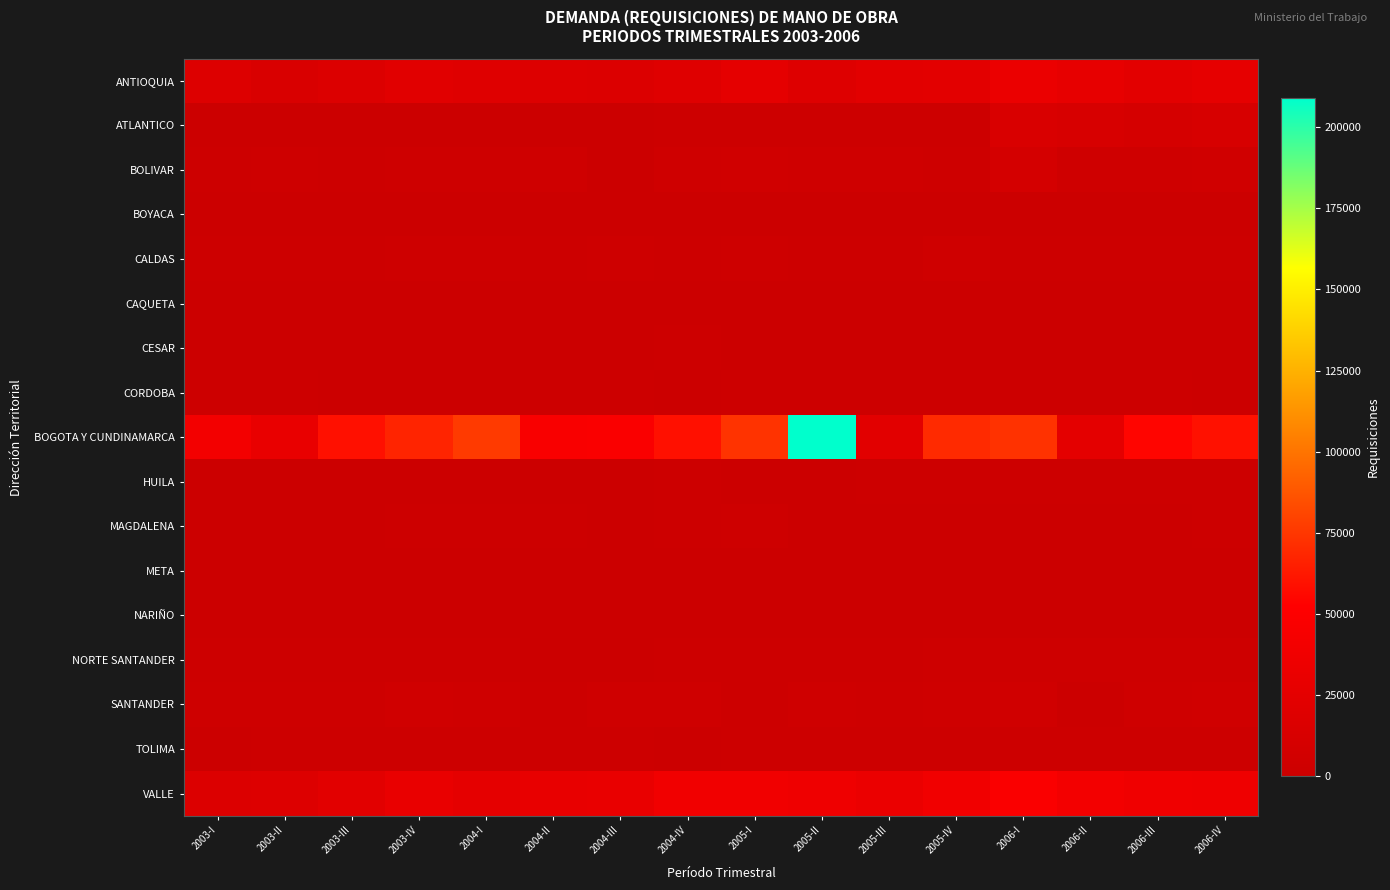

Which series has the largest total across all categories?

BOGOTA Y CUNDINAMARCA